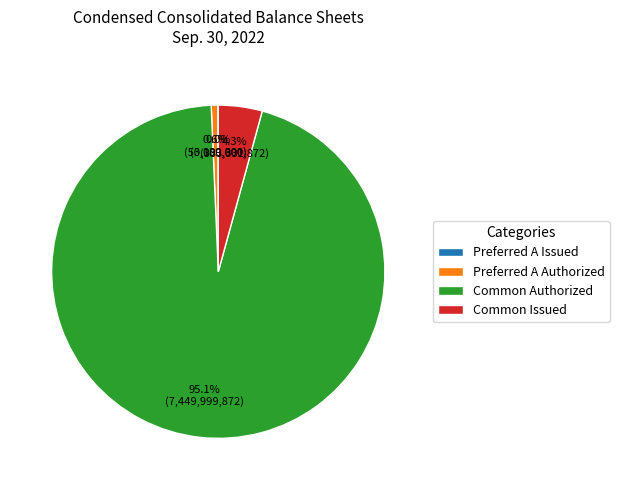

What portion of the pie excludes Common Issued?

95.7%